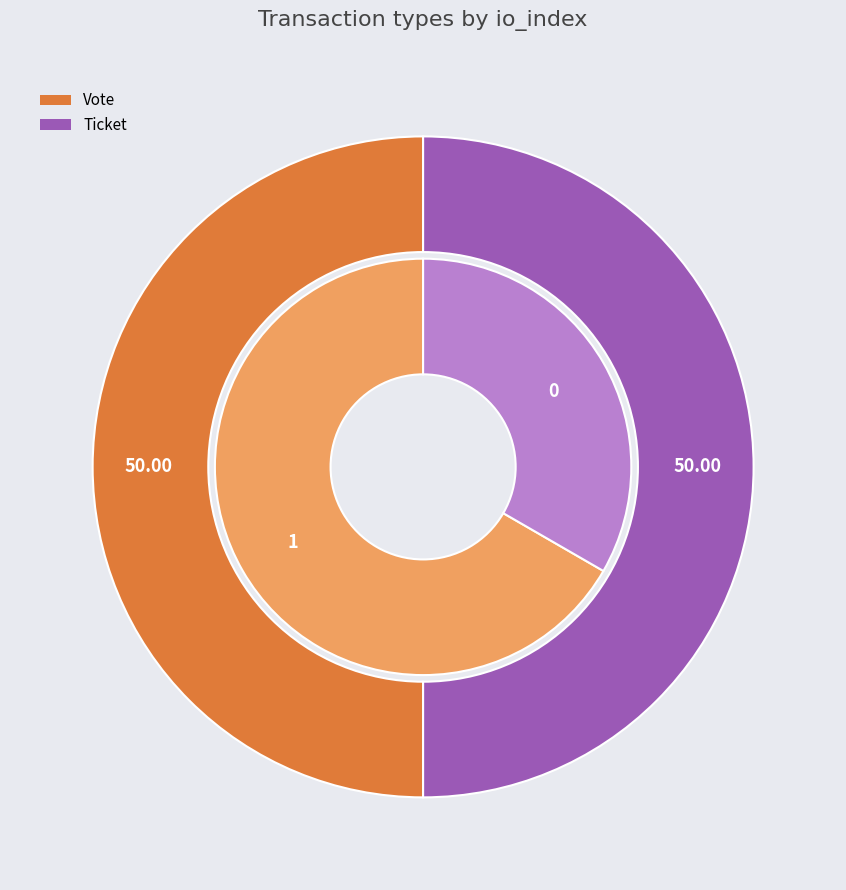

Is the sum of Ticket (io_index=0) and Vote (io_index=1) greater than half?

Yes